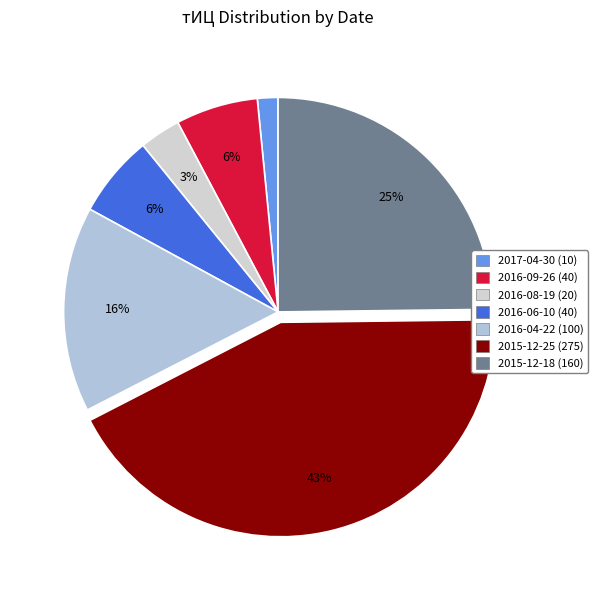

Approximately how many times larger is the value at 2016-06-10 (40) compared to 2016-04-22 (100)?

0.4